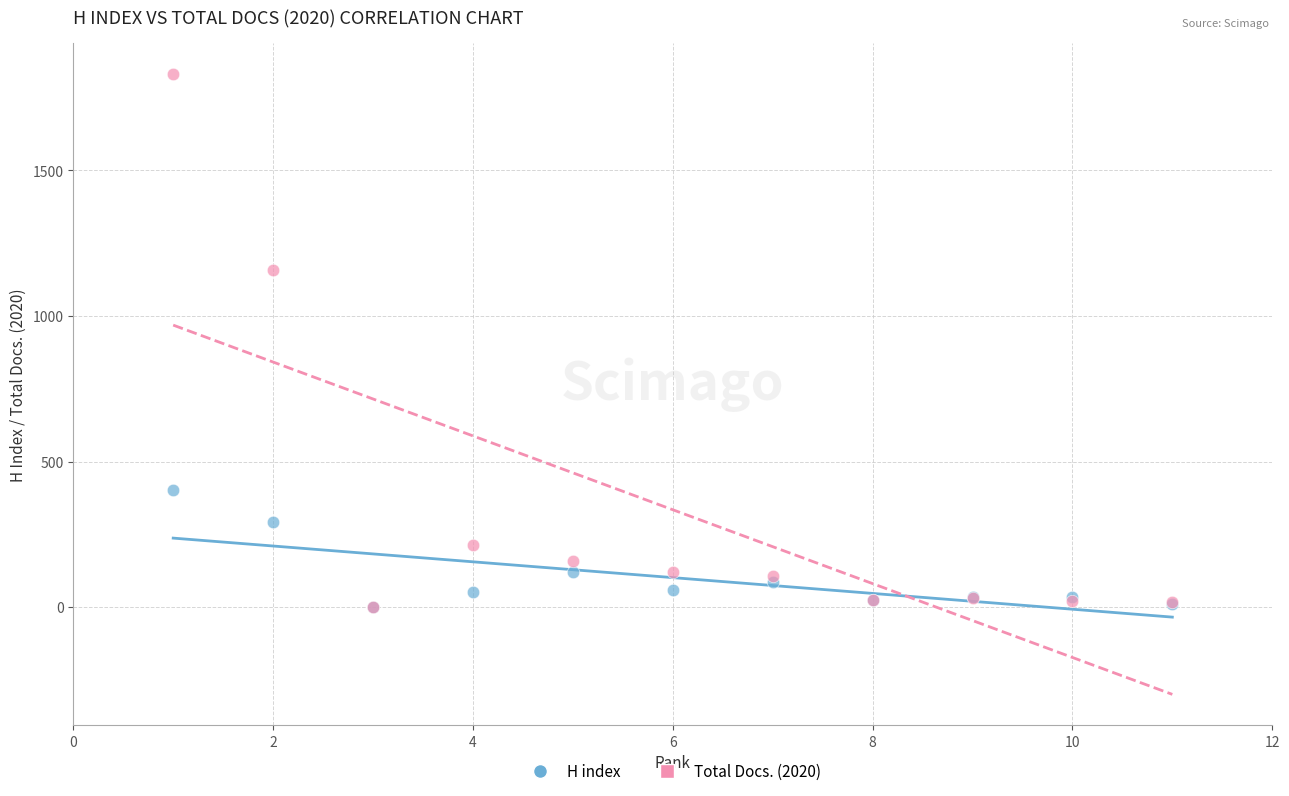

What are all the series names shown in the legend?

H index, Total Docs. (2020)